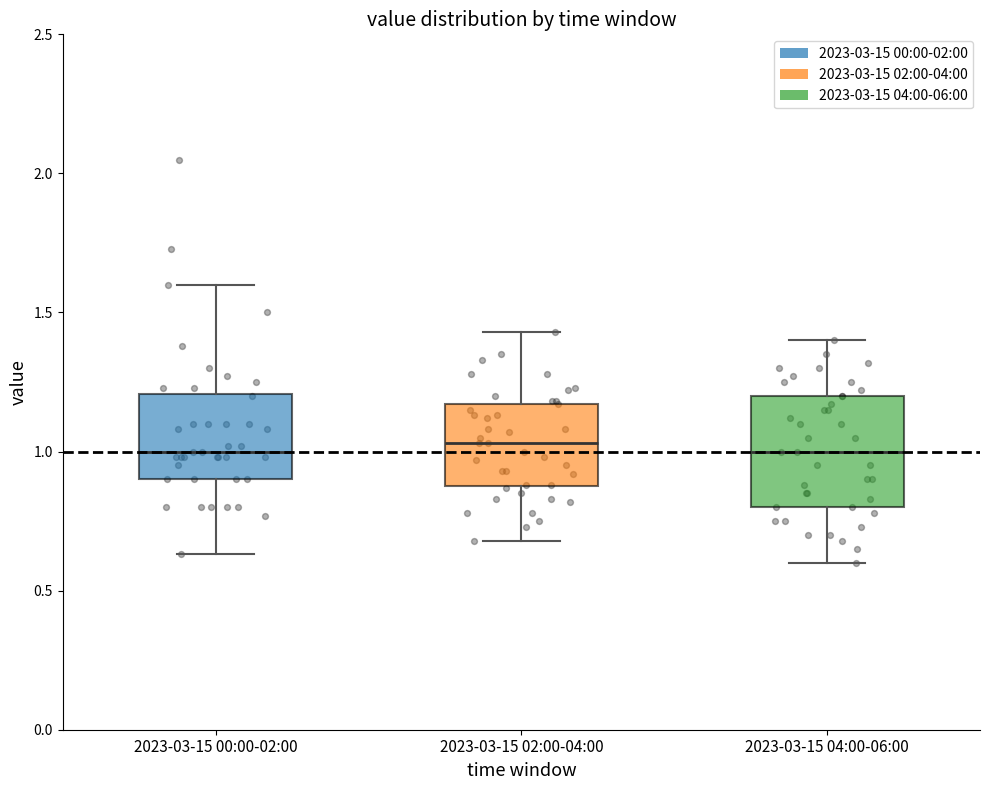

Reading left to right, read every box against the y-axis: the position of its median line, the range the box covers, and the ends of its whiskers. The values are not printed on the chart, so give them approximately, as read against the axis.

2023-03-15 00:00-02:00: median 1.00, box 0.90 to 1.20, whiskers 0.65 to 1.60
2023-03-15 02:00-04:00: median 1.05, box 0.90 to 1.15, whiskers 0.70 to 1.45
2023-03-15 04:00-06:00: median 1.00, box 0.80 to 1.20, whiskers 0.60 to 1.40